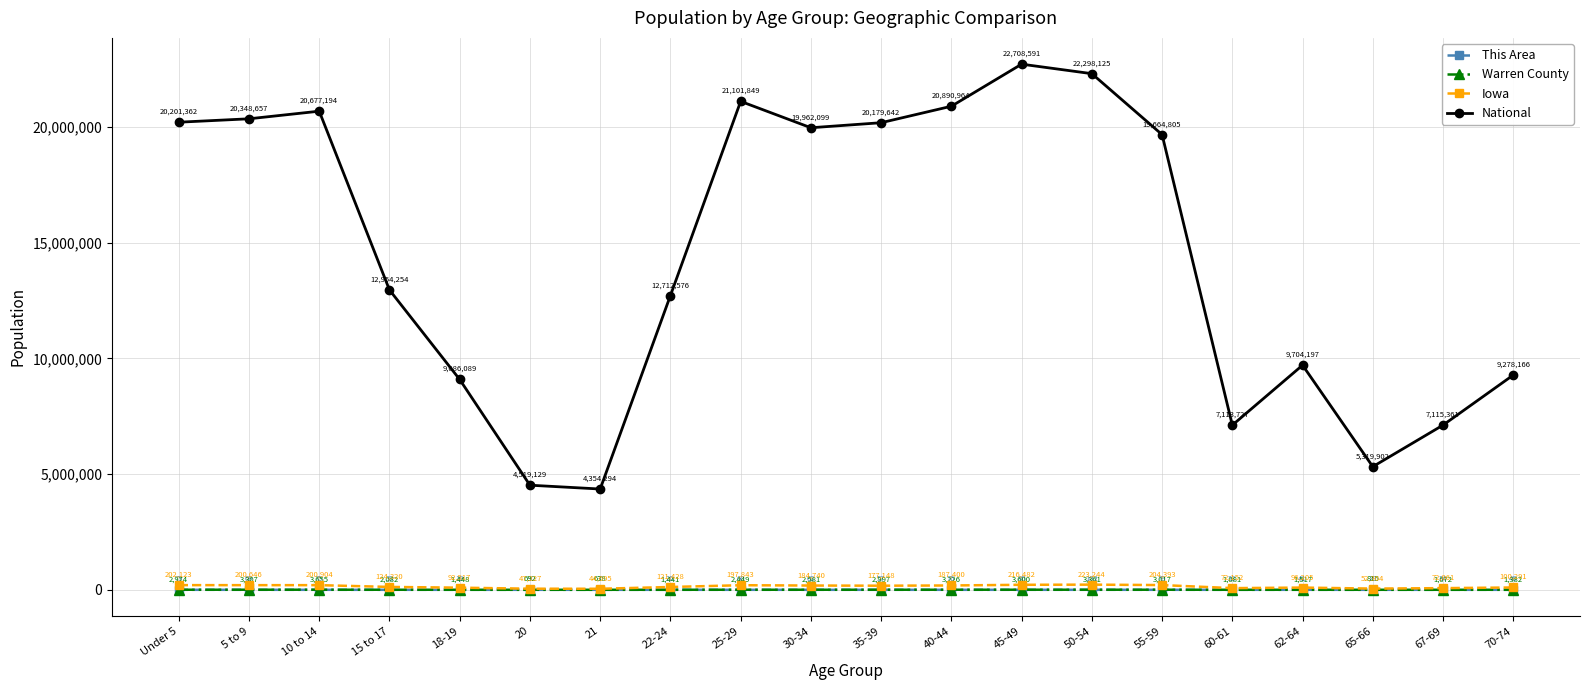

Reading right to left, transcribe all the data shown in this chart.

This Area: 40	34	29	41	23	79	102	80	76	57	62	60	20	7	9	19	33	75	69	73
Warren County: 1382	1072	815	1517	1081	3017	3361	3600	3226	2997	2581	2449	1441	638	692	1448	2082	3655	3307	2974
Iowa: 100291	72061	52304	96205	72152	204393	223244	216482	187400	177148	184740	197843	121428	44695	47227	92517	124320	200904	200646	202123
National: 9278166	7115361	5319902	9704197	7113727	19664805	22298125	22708591	20890964	20179642	19962099	21101849	12712576	4354294	4519129	9086089	12954254	20677194	20348657	20201362